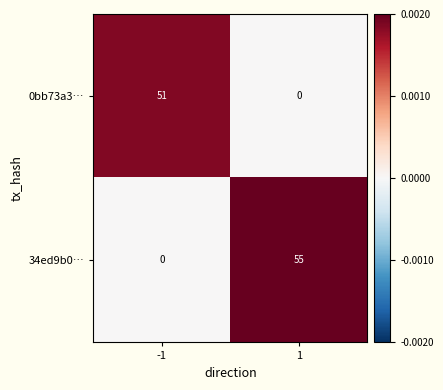

What is the approximate value of 0bb73a3… at -1, to the nearest 5?

50